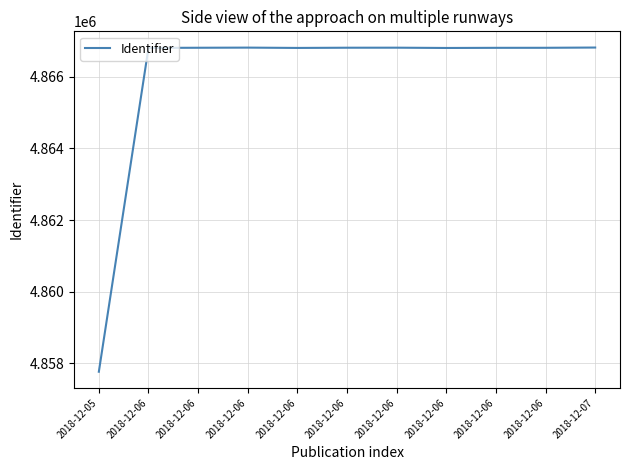

What is the value of the 7th point from the left?

4866809